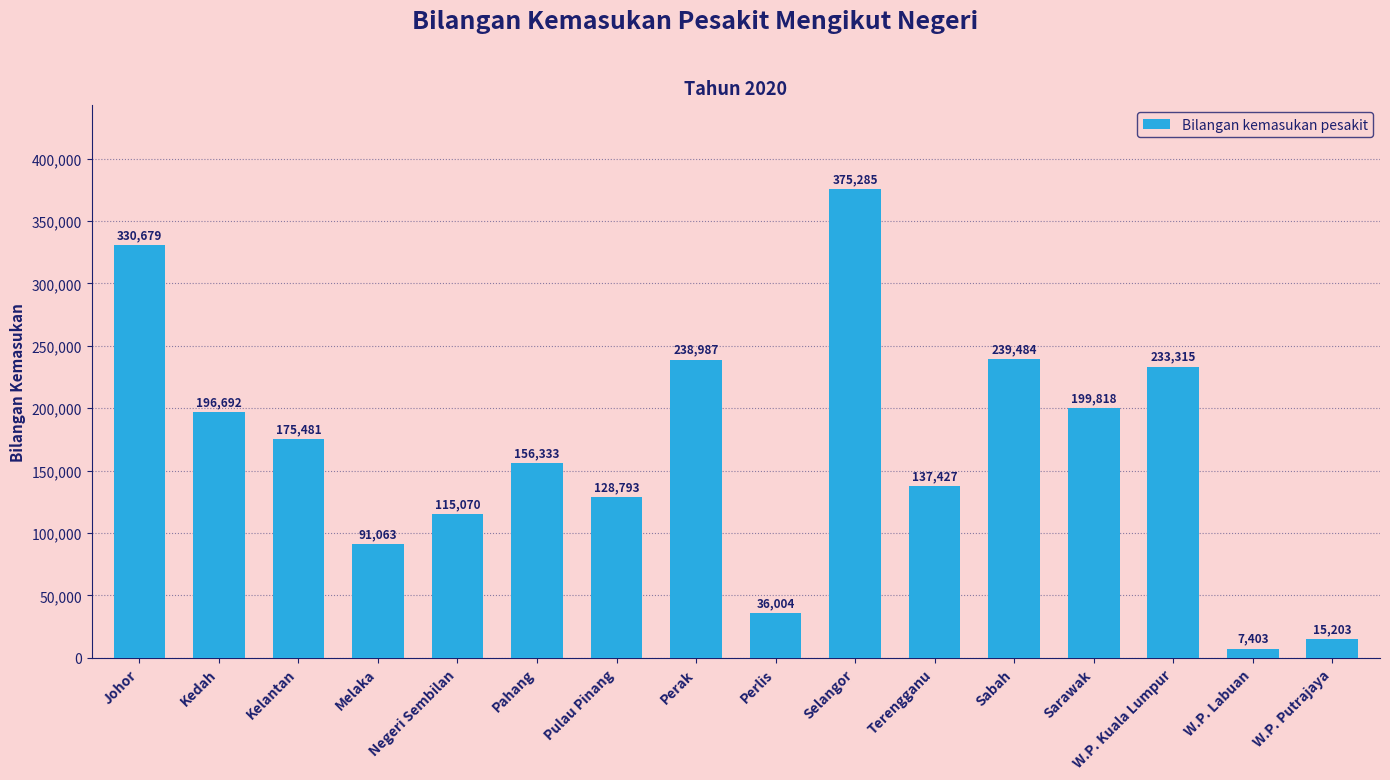

What is the difference between the maximum and minimum values?

367882